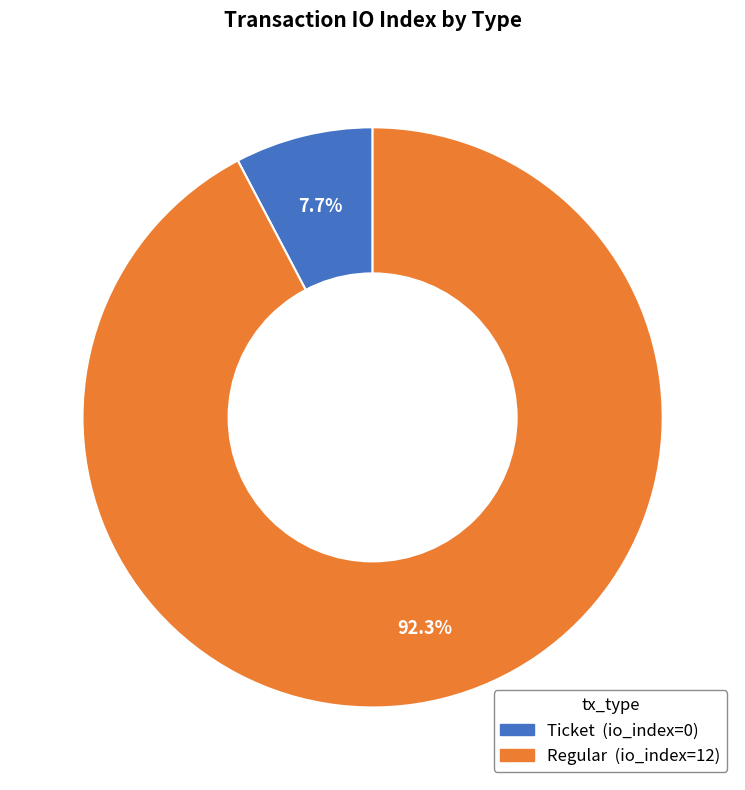

To the nearest percent, what is the difference between the Ticket and Regular slice percentages?

85%